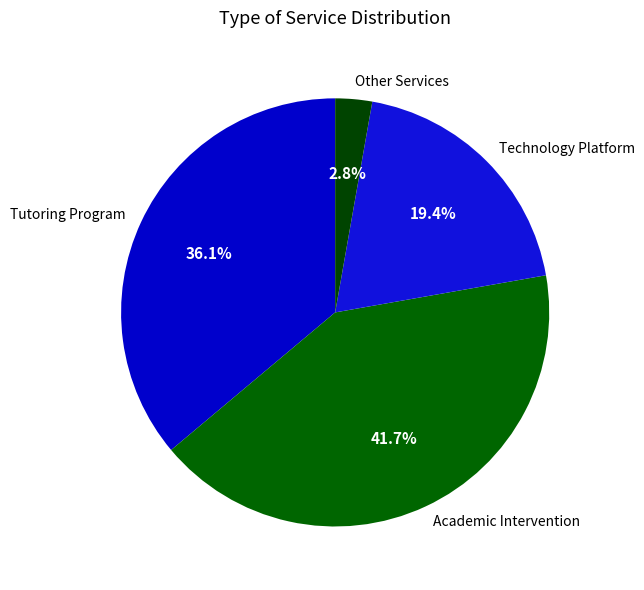

What percentage is the Other Services slice, to the nearest percent?

3%